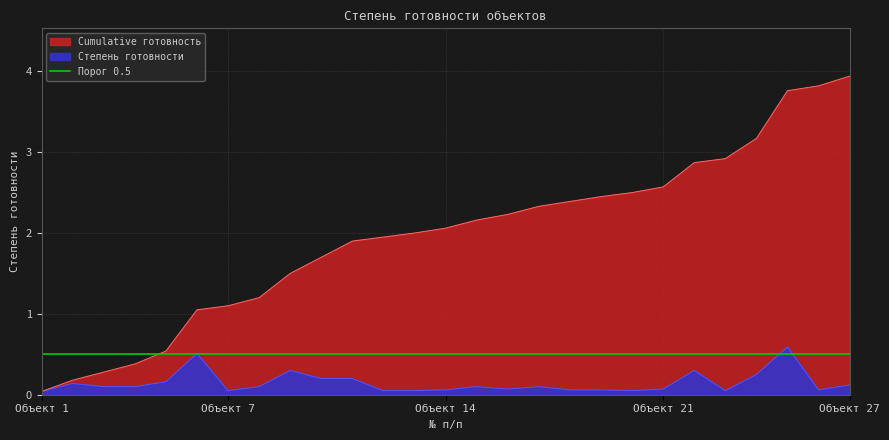

What is the sum of the Степень готовности values at 4 and 6?

0.6